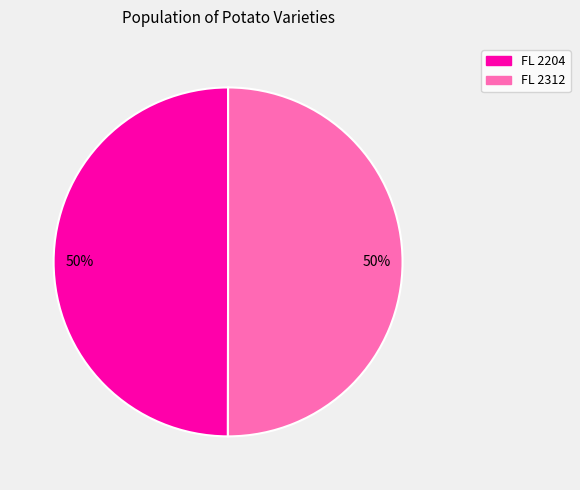

To the nearest percent, what is the average slice percentage?

50%